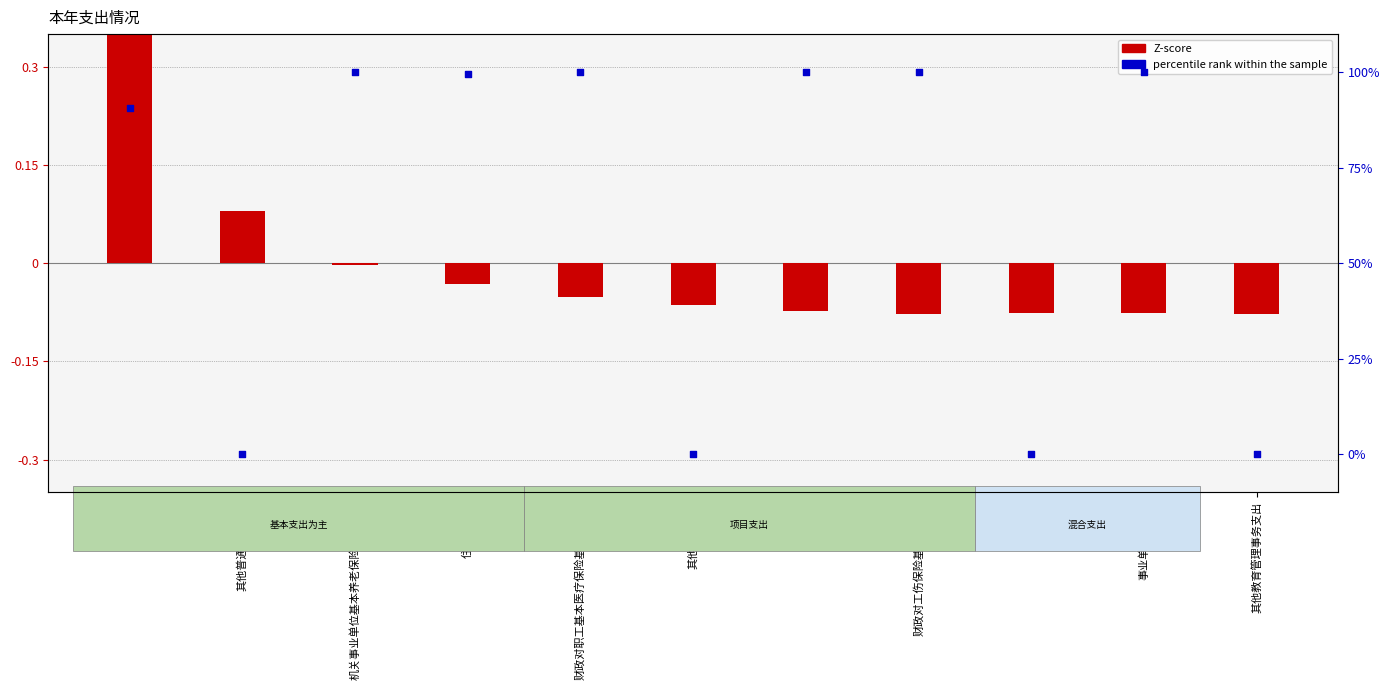

Which series contains the highest Y value?

percentile rank within the sample